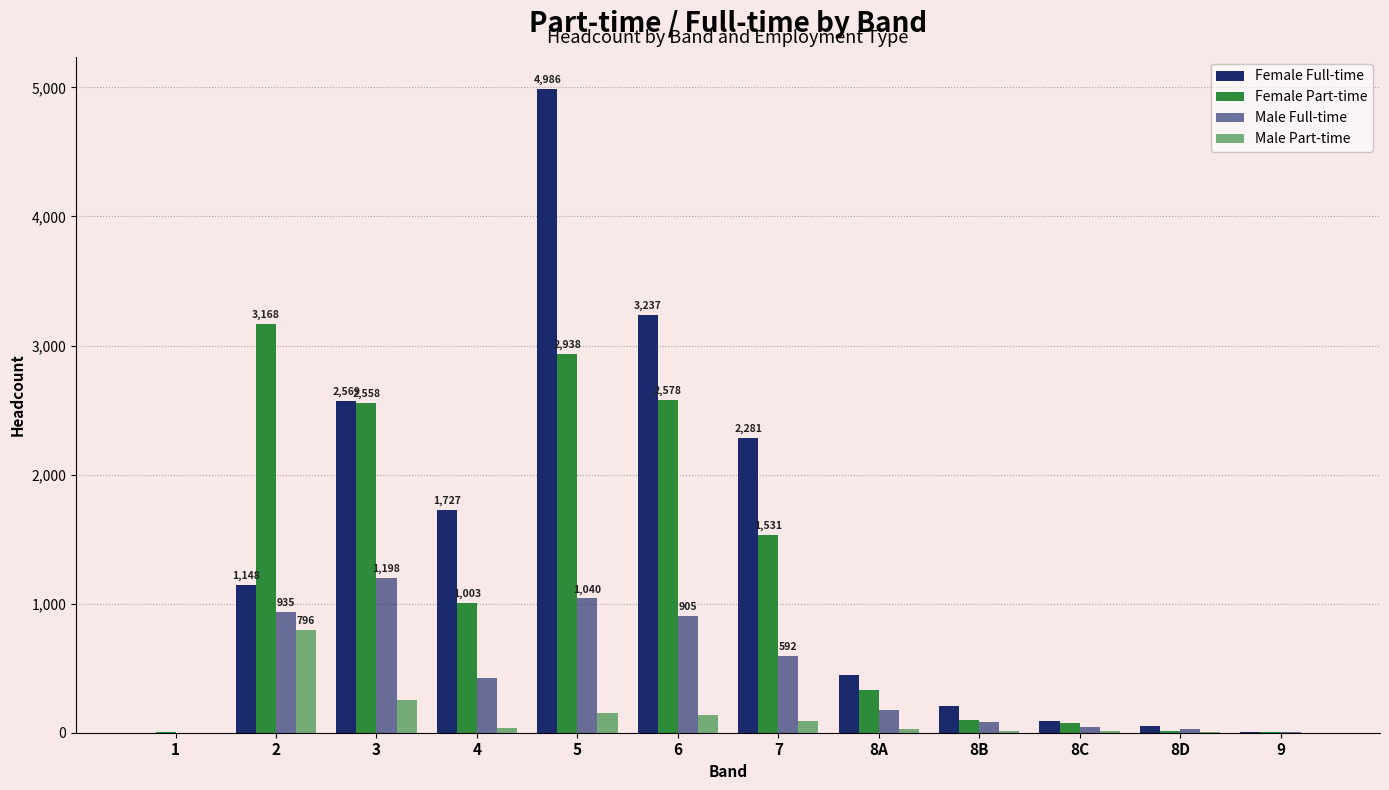

Reading left to right, list all the values displayed in this chart.

Female Full-time: 0	1148	2569	1727	4986	3237	2281	445	206	90	54	4
Female Part-time: 2	3168	2558	1003	2938	2578	1531	334	101	75	10	4
Male Full-time: 0	935	1198	427	1040	905	592	177	80	43	32	4
Male Part-time: 0	796	253	33	152	139	89	27	10	12	4	1